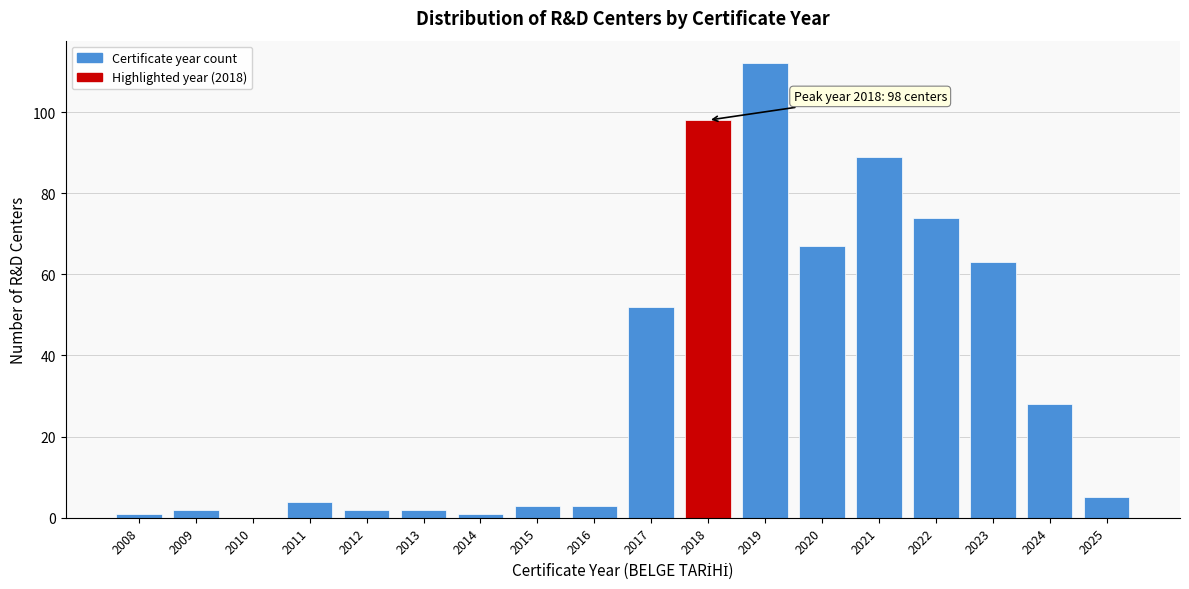

Reading right to left, list all the values displayed in this chart.

2025=5	2024=28	2023=63	2022=74	2021=89	2020=67	2019=112	2018=98	2017=52	2016=3	2015=3	2014=1	2013=2	2012=2	2011=4	2010=0	2009=2	2008=1